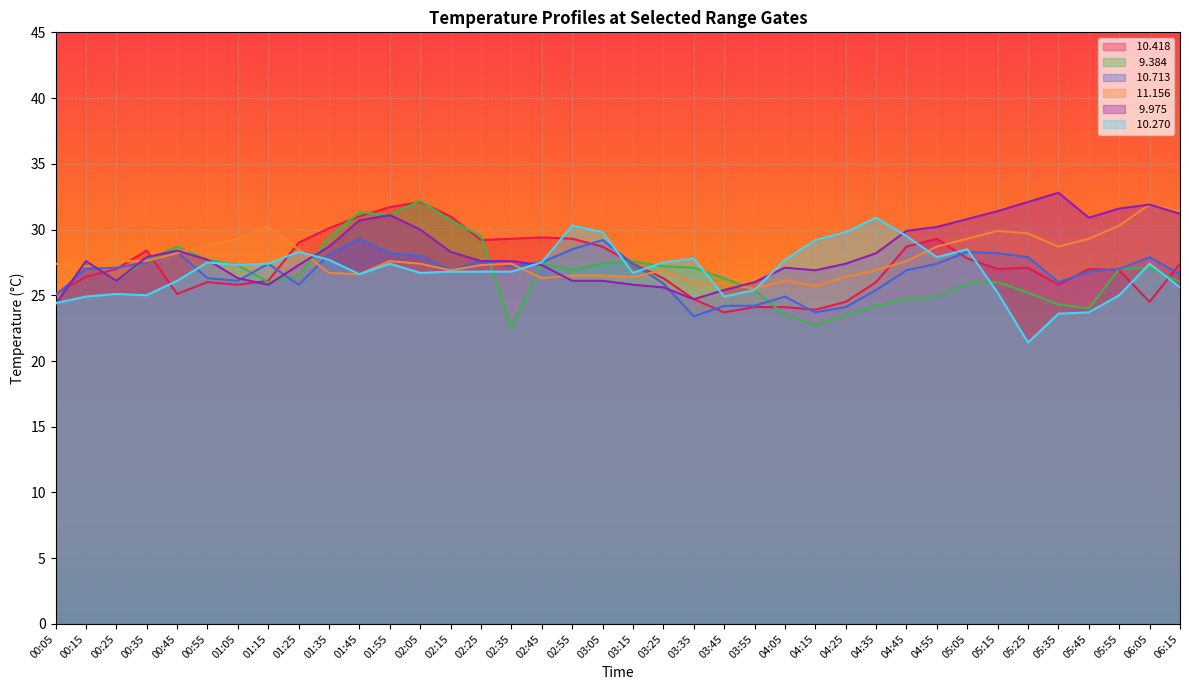

Between which two adjacent categories do  10.418 and  11.156 first intersect?

00:25 and 00:35